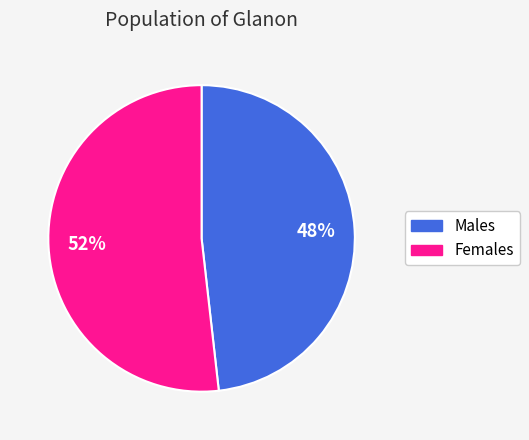

To the nearest percent, what is the difference between the largest and smallest slice percentages?

4%